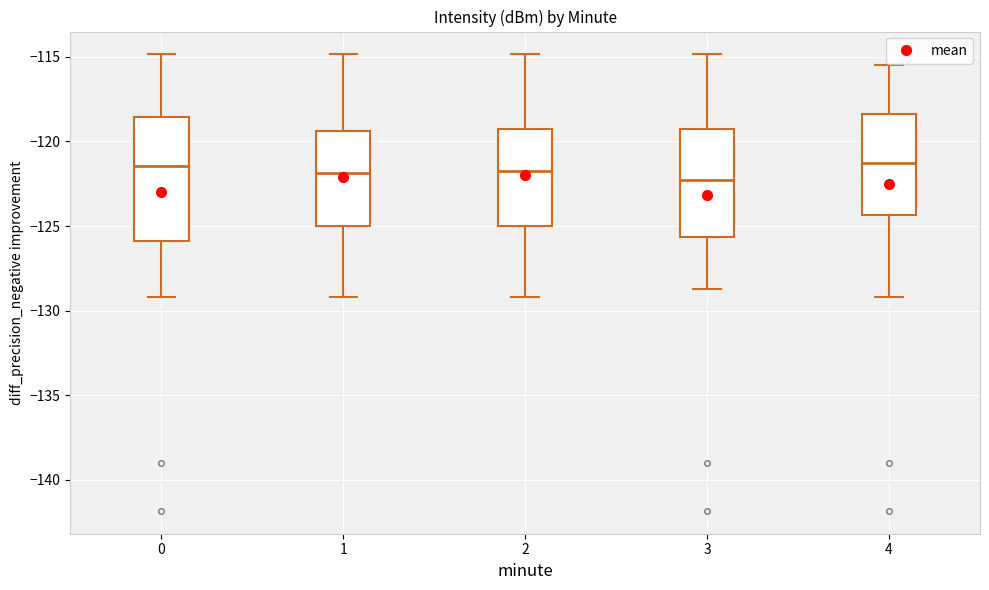

Reading left to right, transcribe this box plot: for each box, give where its median line is, the range the box spans, and where its two whiskers end, as read against the y-axis. The values are not printed on the chart, so give them approximately, as read against the axis.

0: median -121.5, box -126.0 to -118.5, whiskers -129.0 to -115.0
1: median -122.0, box -125.0 to -119.5, whiskers -129.0 to -115.0
2: median -122.0, box -125.0 to -119.0, whiskers -129.0 to -115.0
3: median -122.5, box -125.5 to -119.0, whiskers -128.5 to -115.0
4: median -121.5, box -124.5 to -118.5, whiskers -129.0 to -115.5